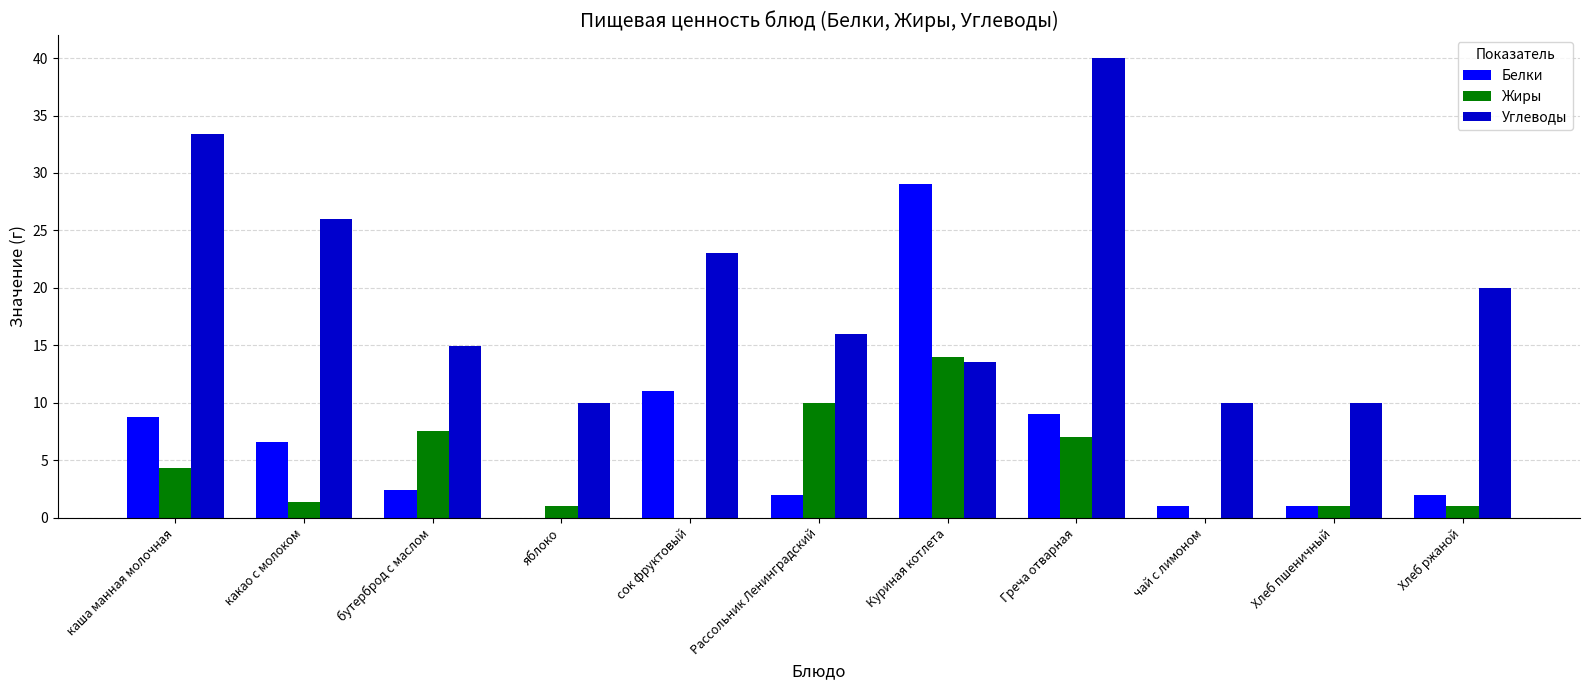

What is the greatest value displayed?

40.0